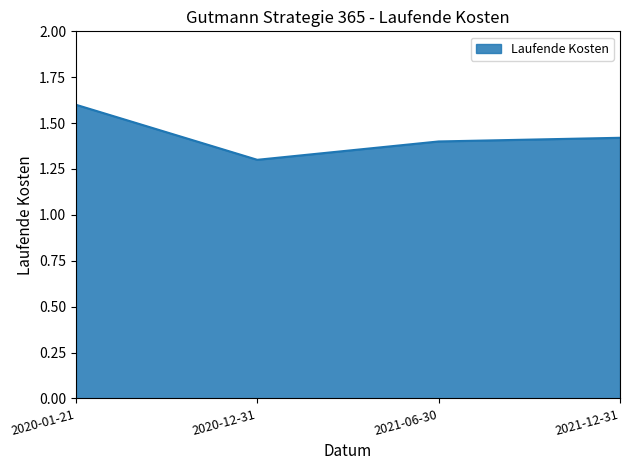

Rank the categories by value from highest to lowest.

2020-01-21, 2021-12-31, 2021-06-30, 2020-12-31